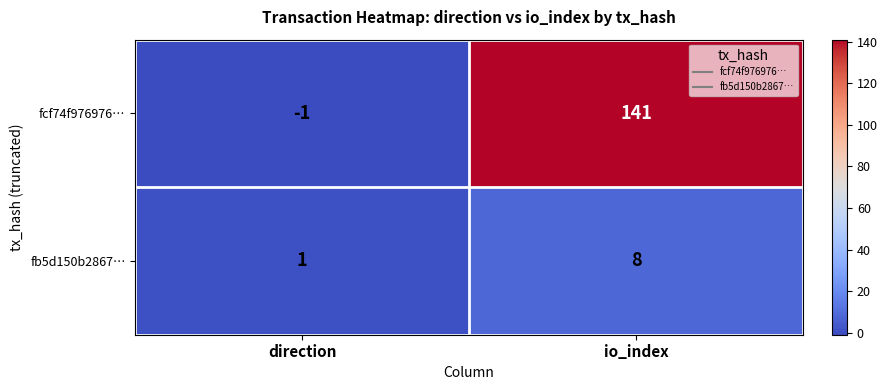

Is it true that fb5d150b2867… equals 11 at io_index?

False